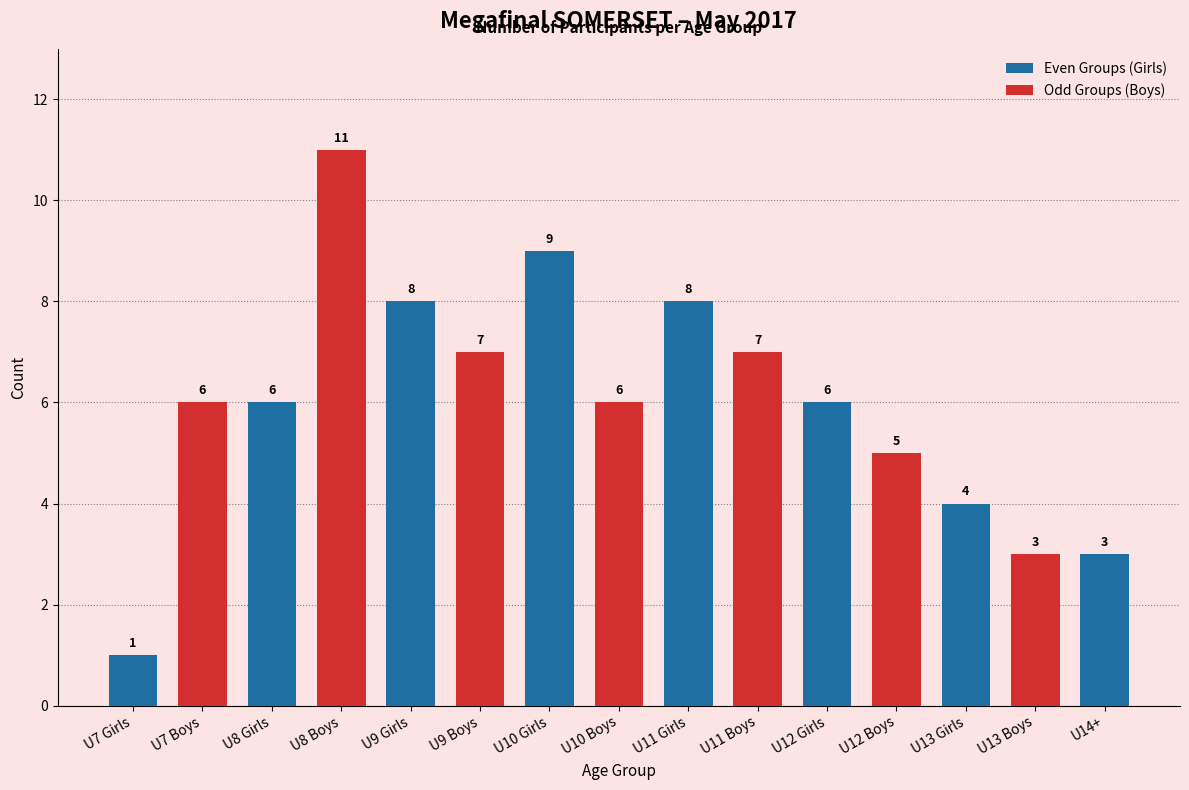

Does the chart contain stacked bars?

No